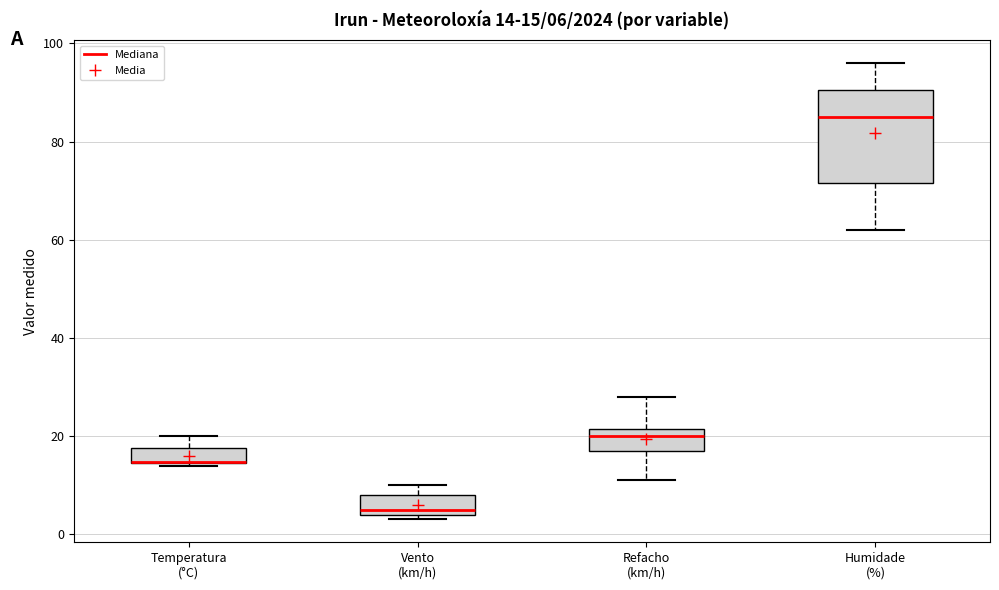

Comparing the boxes themselves (not the whiskers), which one is the tallest?

Humidade (%)